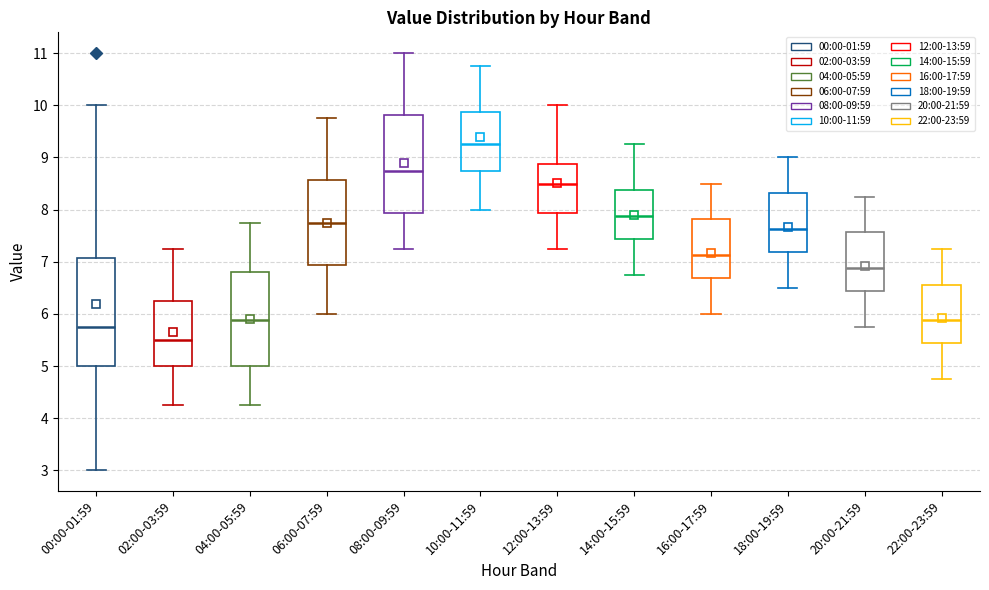

Comparing the boxes themselves (not the whiskers), which one is the tallest?

00:00-01:59